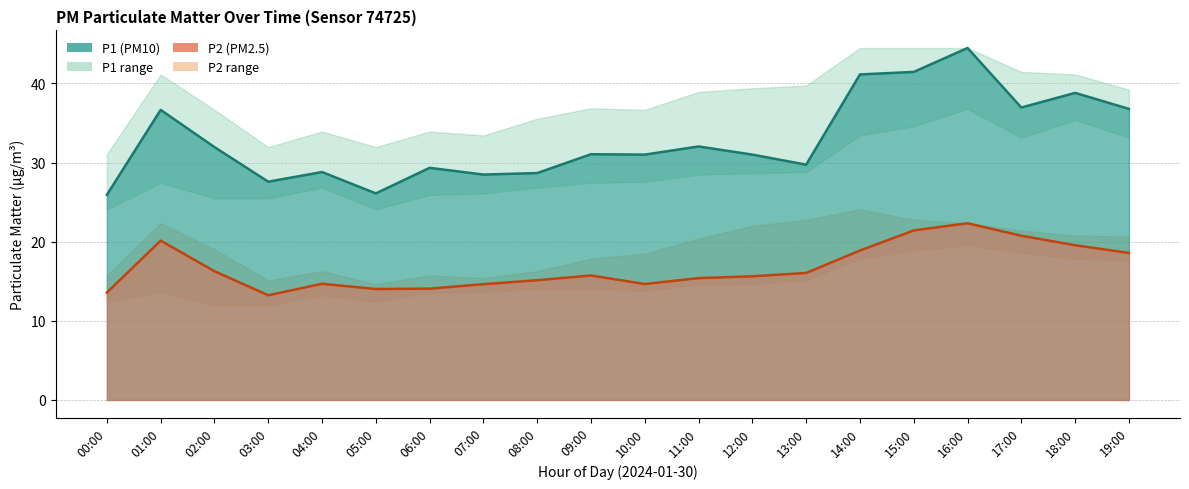

What is the average value of the P1 series?

32.9